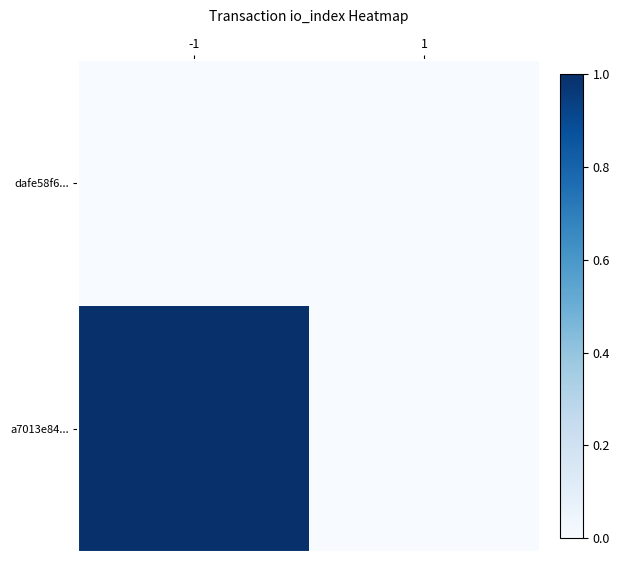

Rank the series at -1 from highest to lowest value.

a7013e84..., dafe58f6...